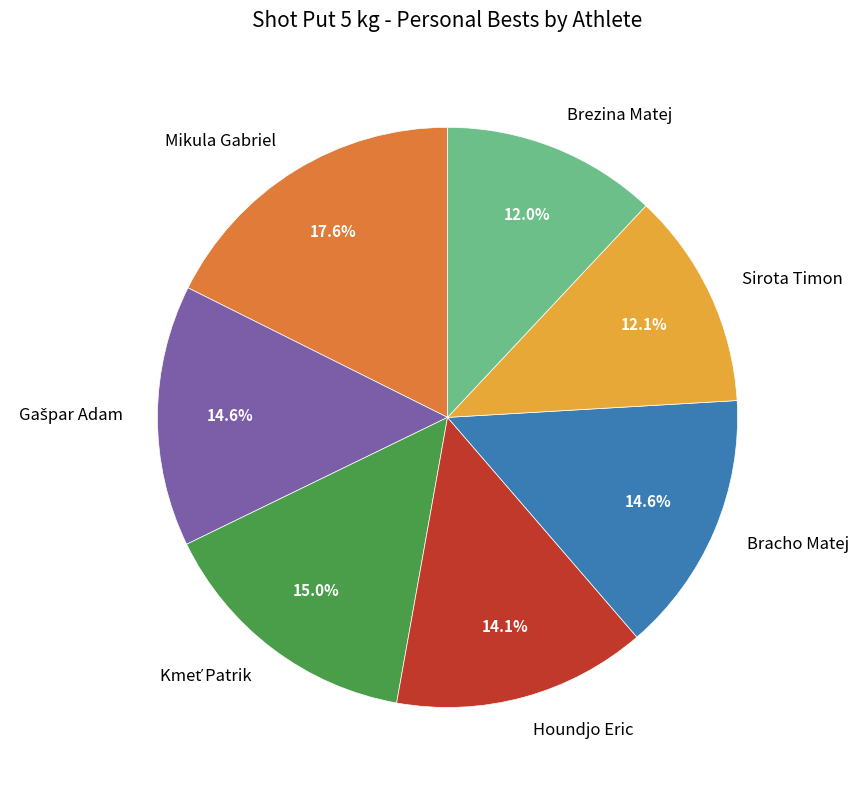

Approximately how many times larger is the value at Bracho Matej compared to Brezina Matej?

1.2